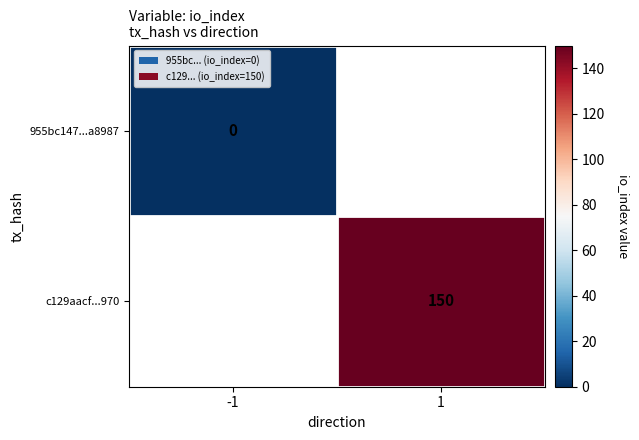

The c129aacf...970 series shows 92 at 1. True or false?

False